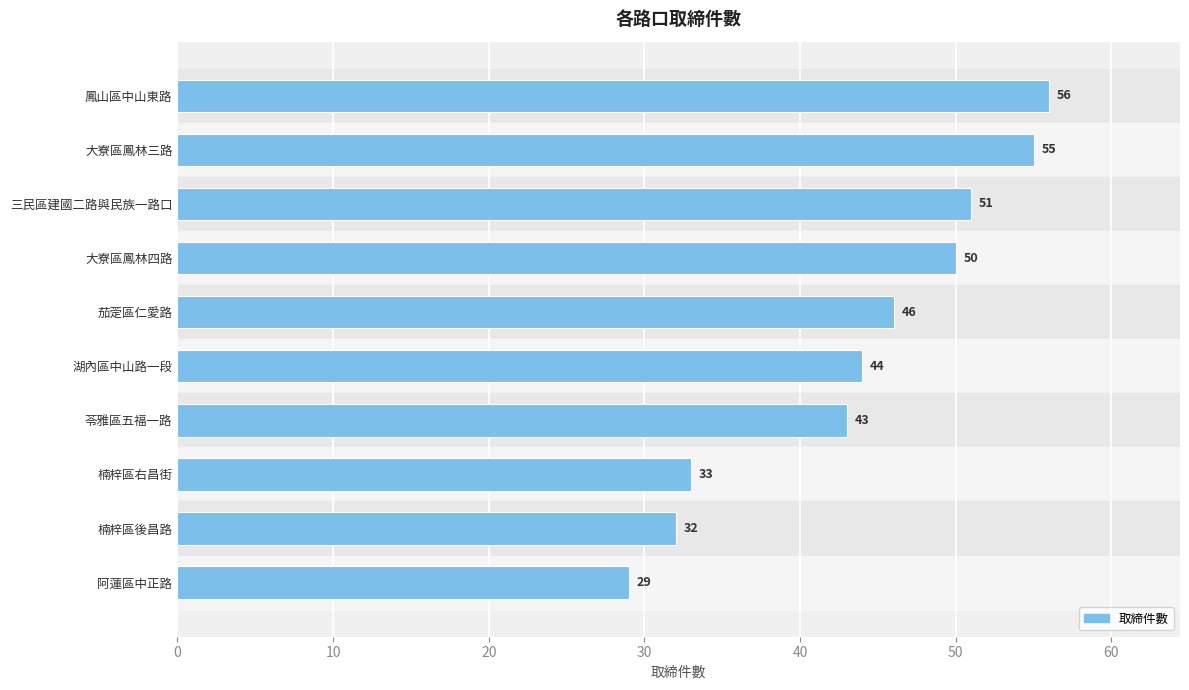

The chart shows a value of 55 at 大寮區鳳林三路. True or false?

True